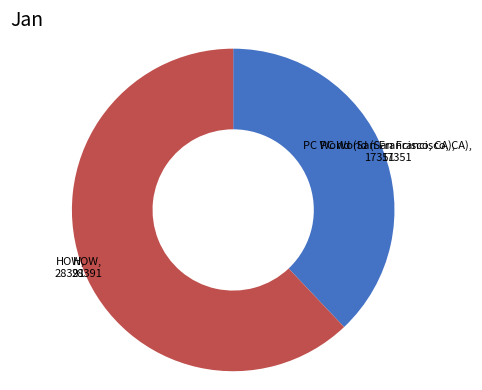

Which slice represents more than half of the pie?

HOW